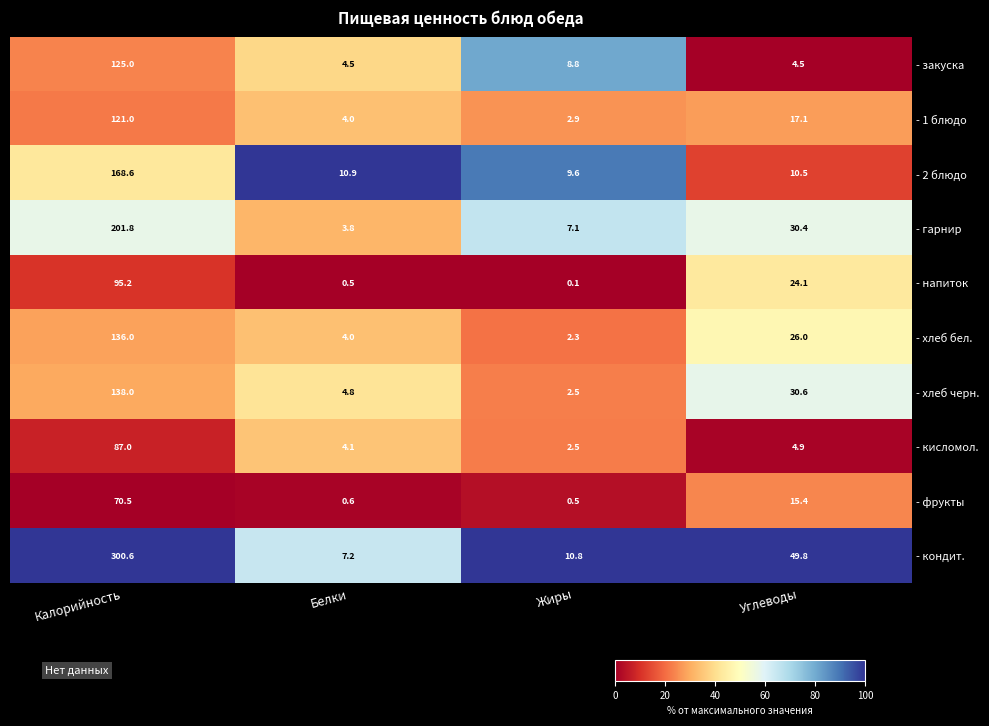

The value of - фрукты at Калорийность is 119.1. True or false?

False